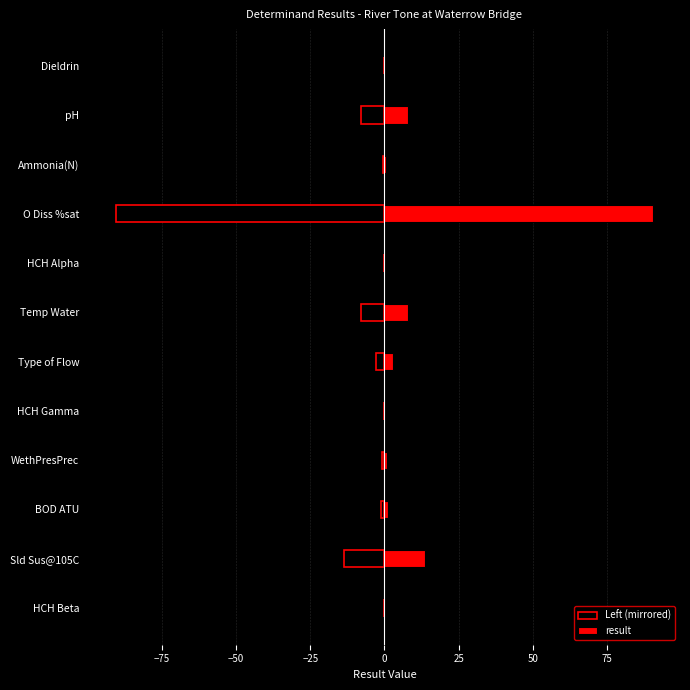

Which series has the largest total across all categories?

result